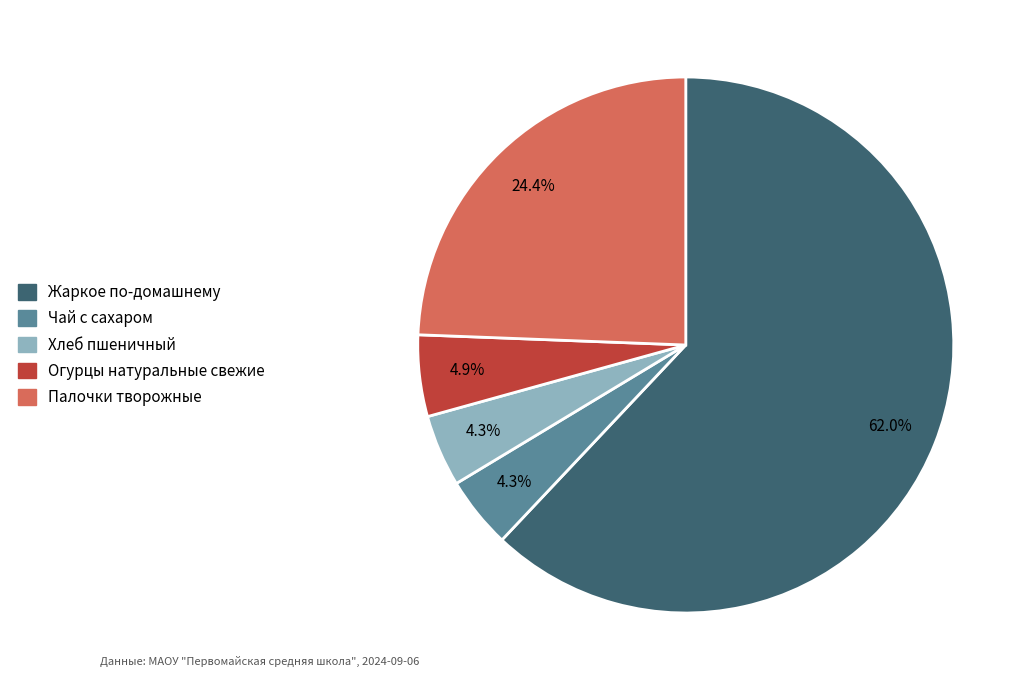

How many slices are in this pie chart?

5